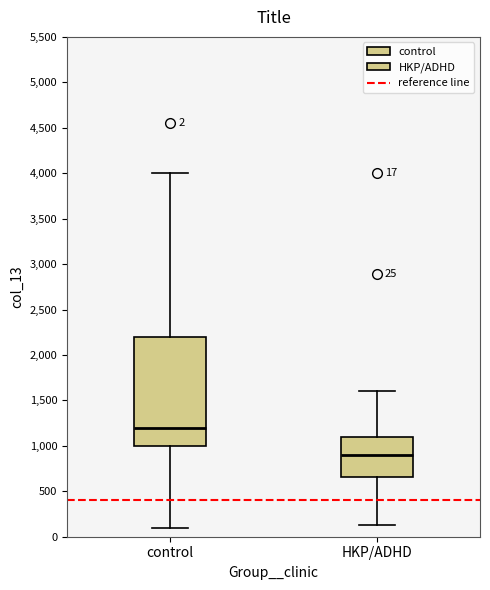

Which box has the lowest median line?

HKP/ADHD